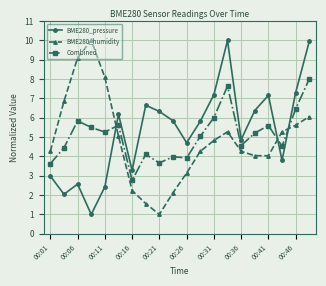

How many interior local valleys does the BME280_pressure series have?

6